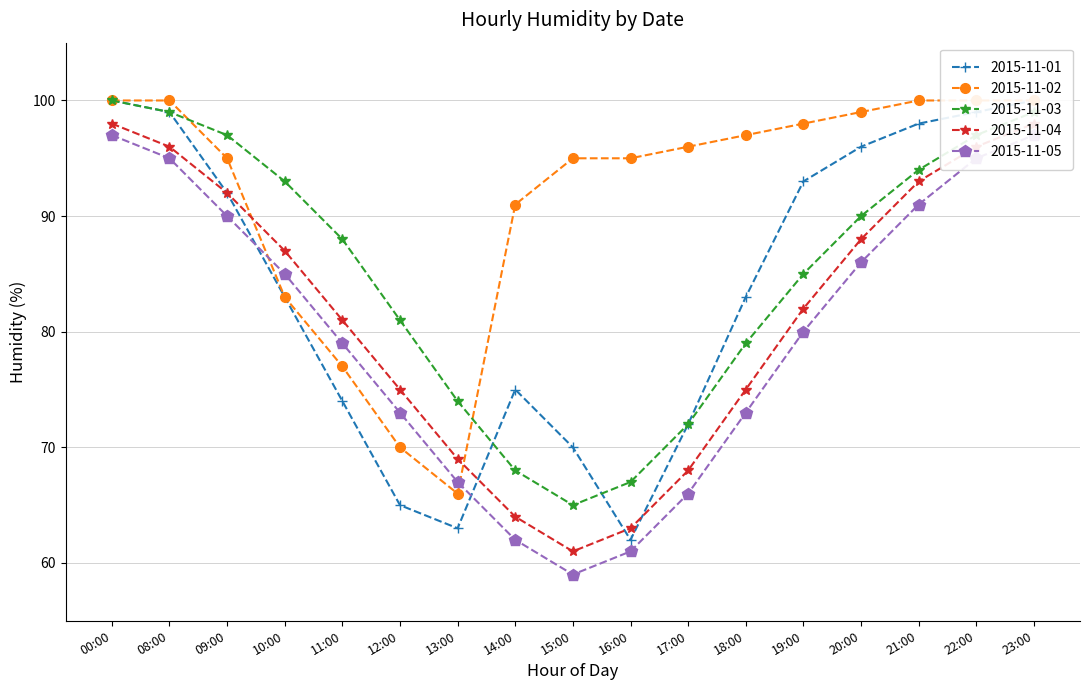

Which category has the lowest value in the 2015-11-02 series?

13:00